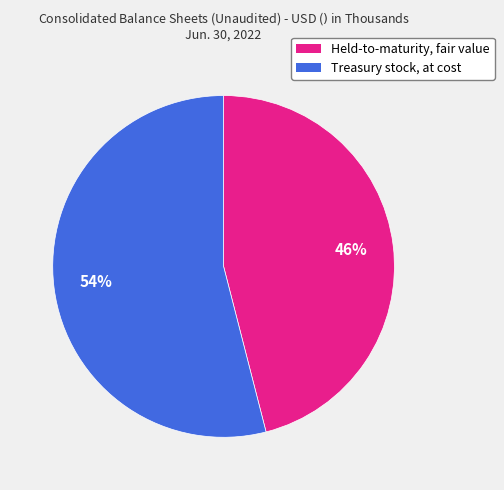

What percentage is the Treasury stock, at cost slice, to the nearest percent?

54%